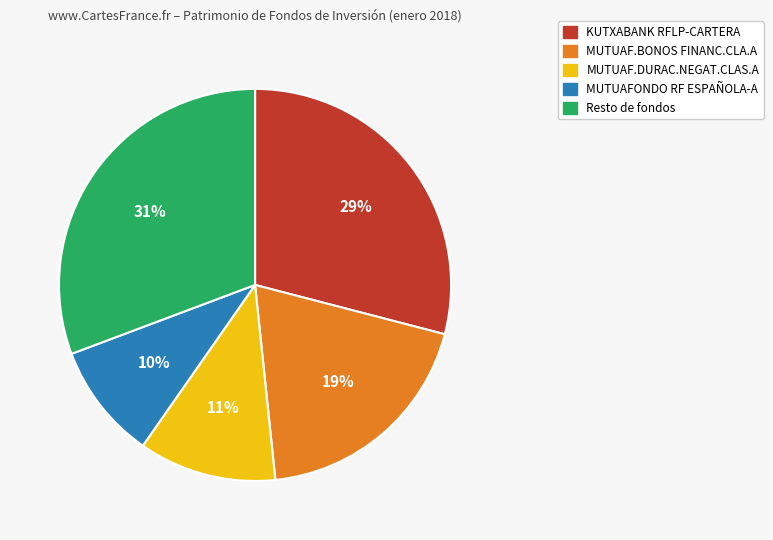

Is there a majority slice in this chart?

No